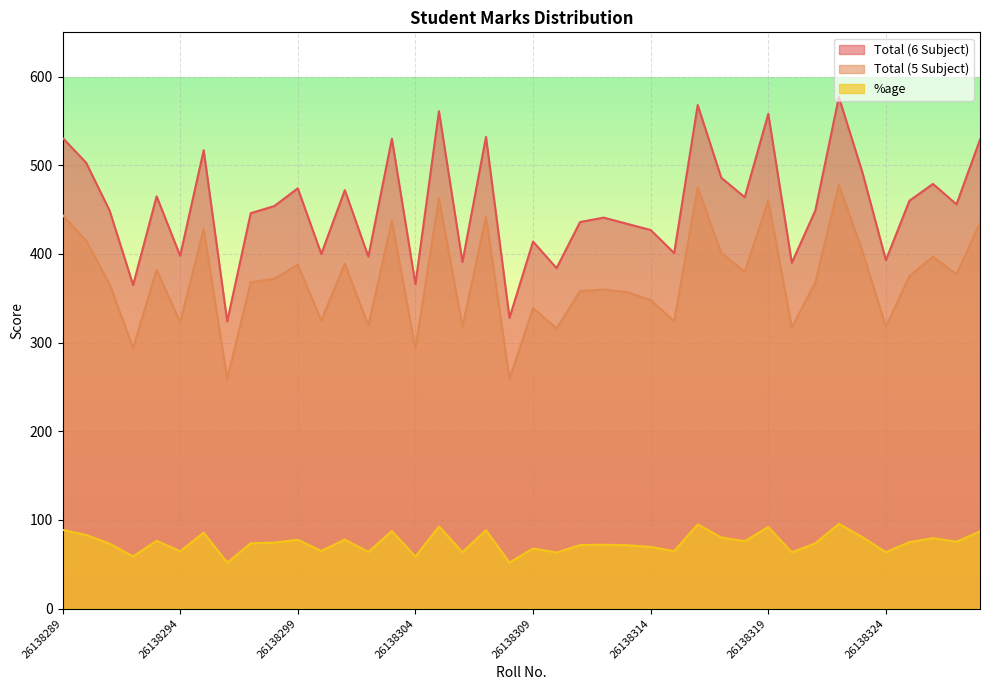

How many lines are shown in the chart?

3